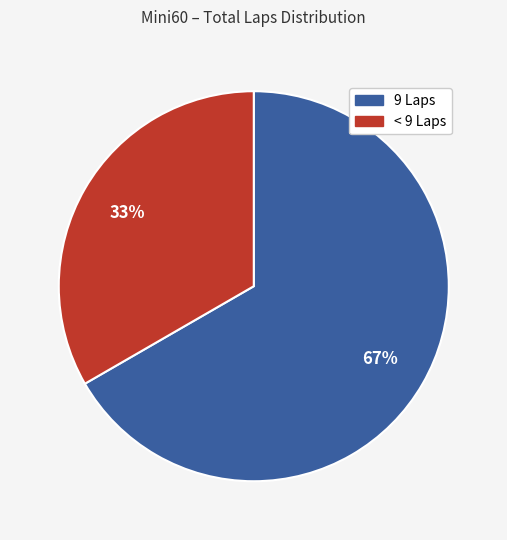

Between < 9 Laps and 9 Laps, which is larger?

9 Laps